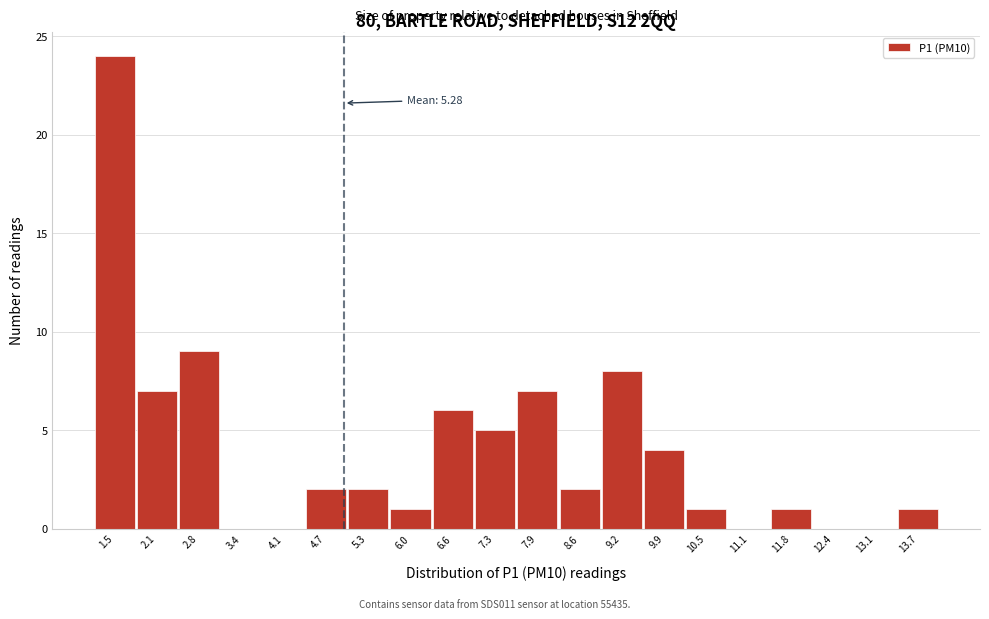

Reading left to right, list all the values displayed in this chart.

1.5=24	2.1=7	2.8=9	3.4=0	4.1=0	4.7=2	5.3=2	6.0=1	6.6=6	7.3=5	7.9=7	8.6=2	9.2=8	9.9=4	10.5=1	11.1=0	11.8=1	12.4=0	13.1=0	13.7=1